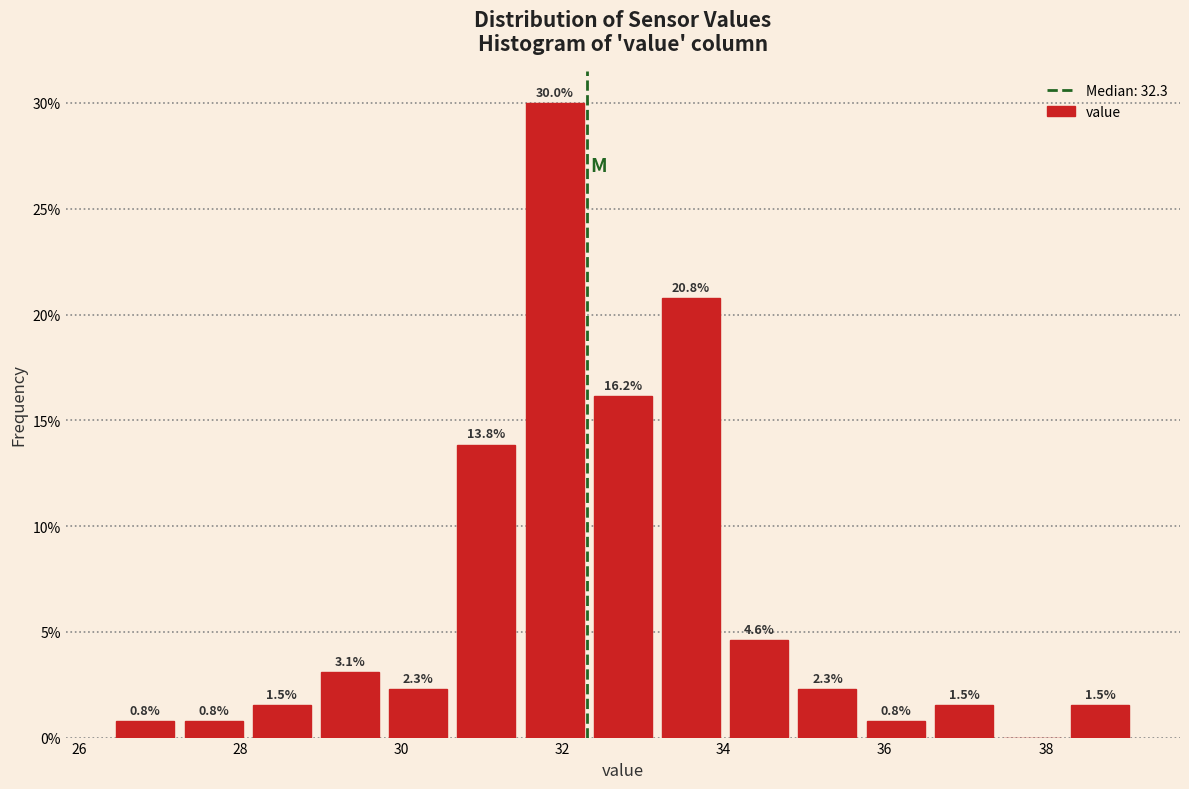

Over which range of the x-axis is the bar tallest?

31.4 to 32.4